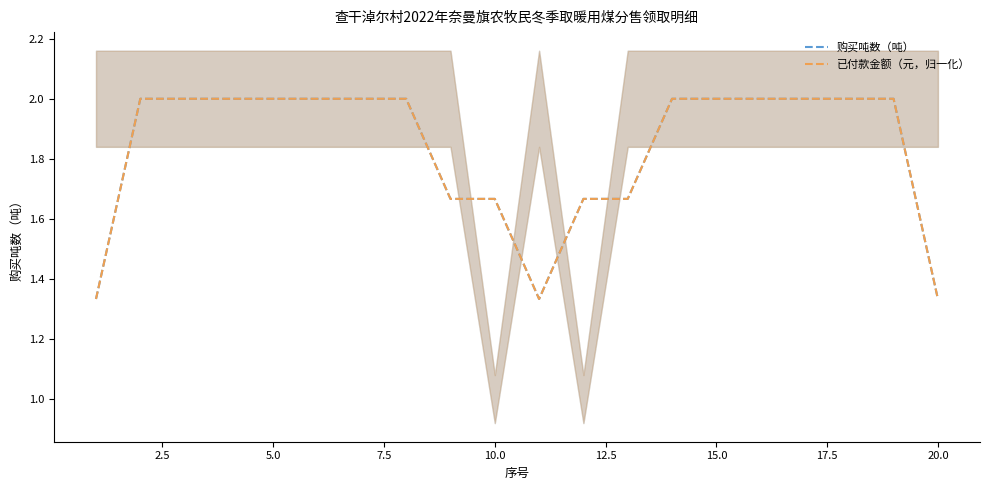

True or false: 已付款金额（元，归一化） and 购买吨数（吨） cross at least once.

False